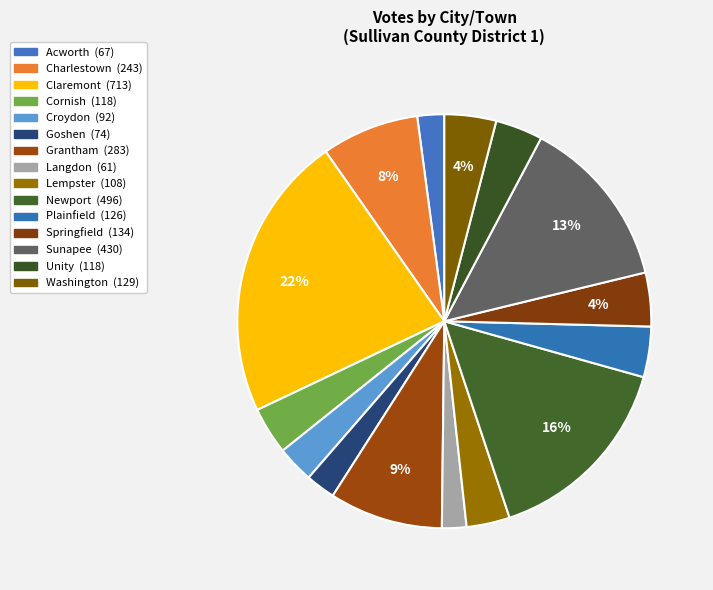

How many segments does this pie chart have?

15